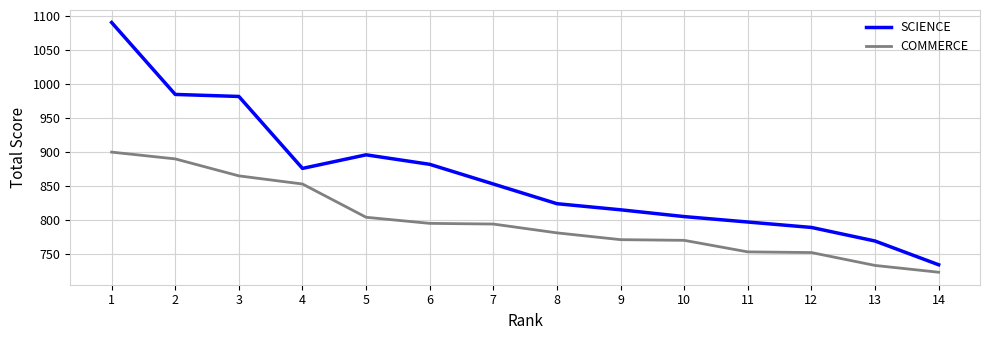

What is the lowest value of the SCIENCE series?

734